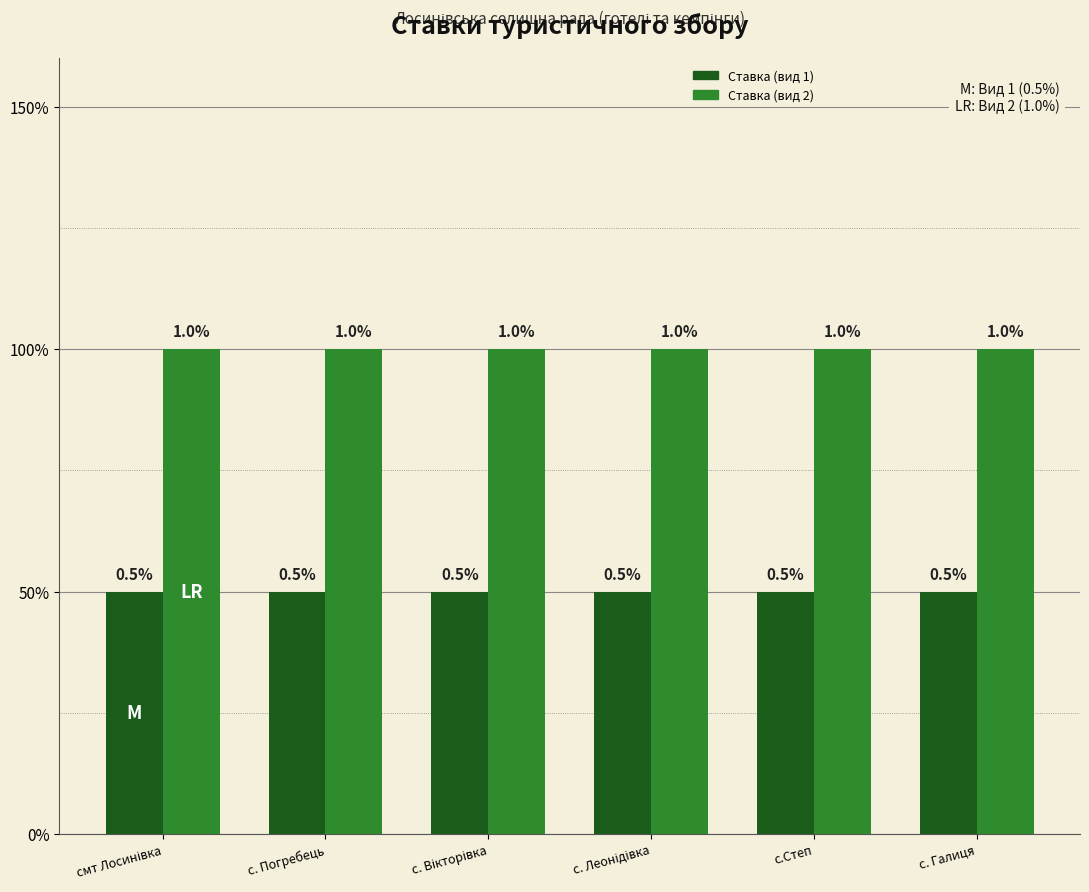

Which series has the largest total across all categories?

Ставка (вид 2)